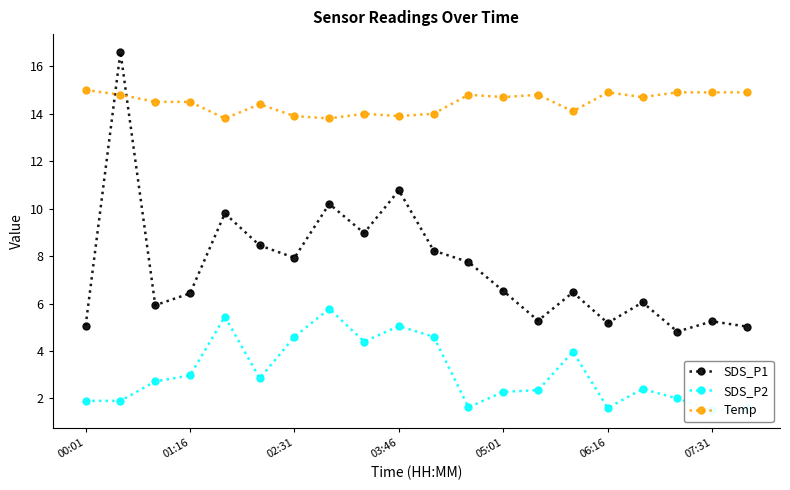

What is the highest value of the Temp series?

15.0